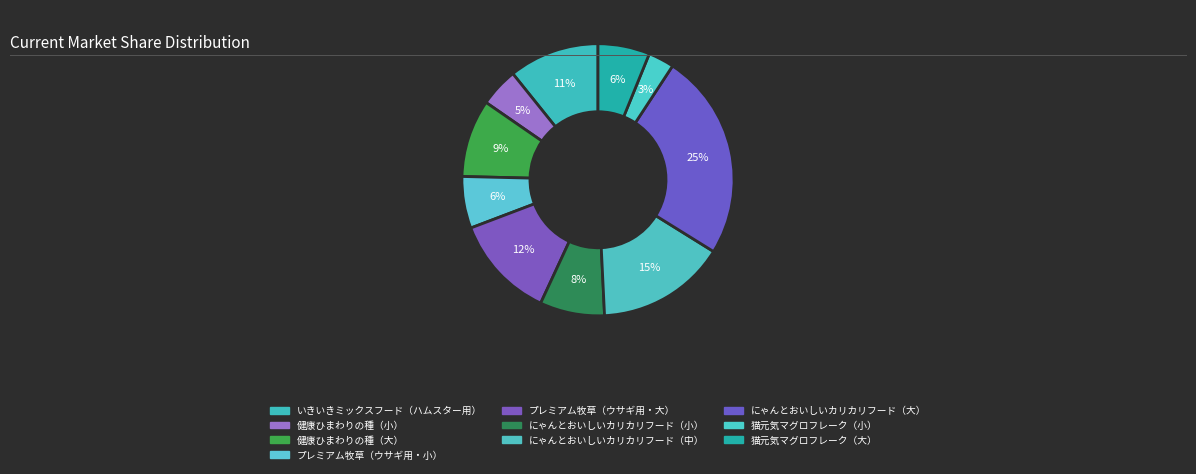

Do 猫元気マグロフレーク（大） and にゃんとおいしいカリカリフード（大） together represent more than half of the pie?

No